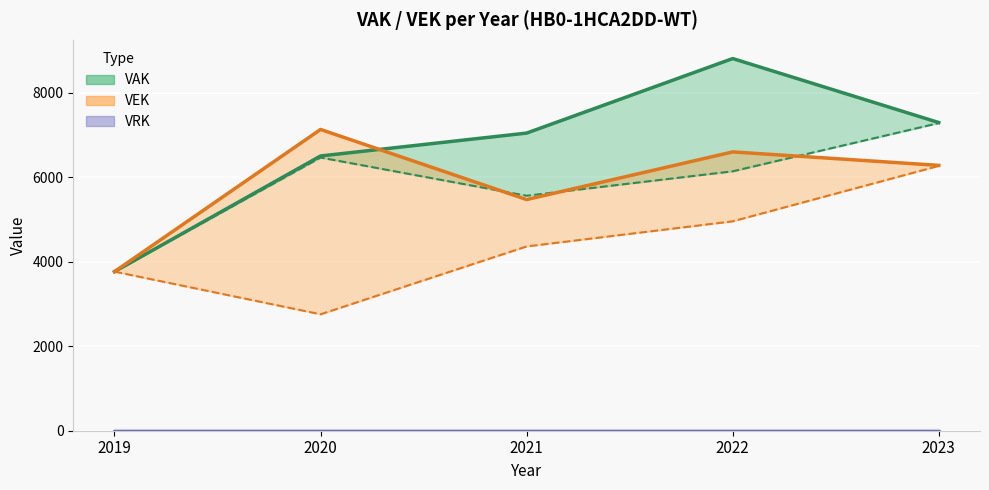

What is the total value across all series at 2021?

22425